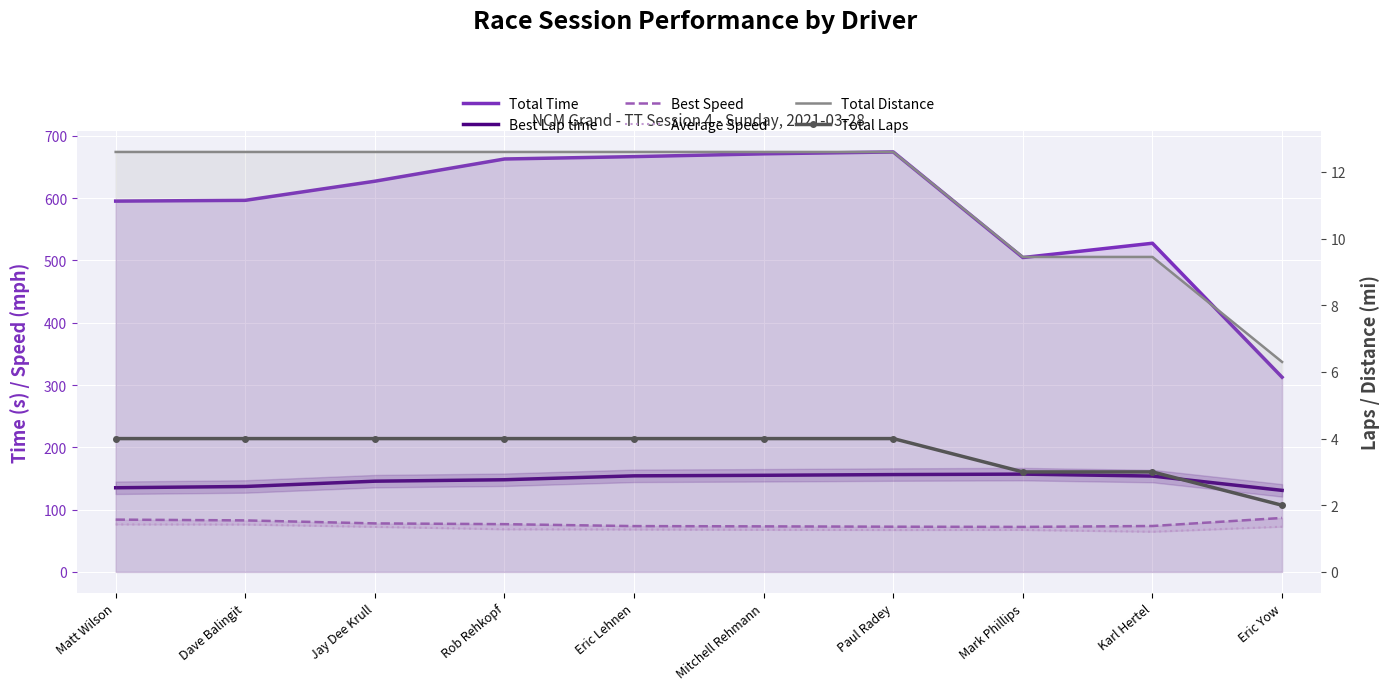

What are all the series names shown in the legend?

Total Time, Best Lap time, Best Speed, Average Speed, Total Distance, Total Laps